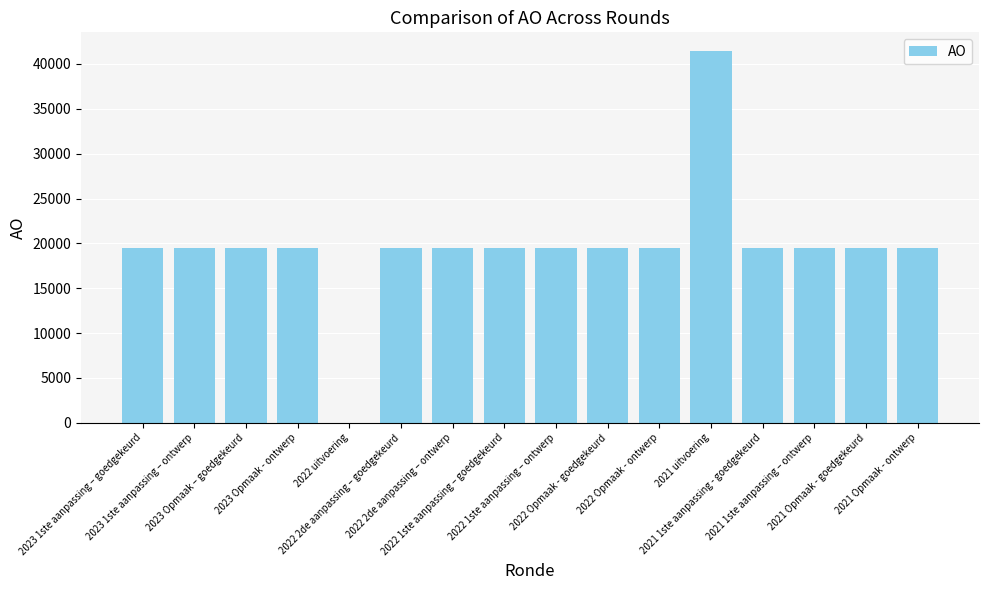

How many values are above zero?

15